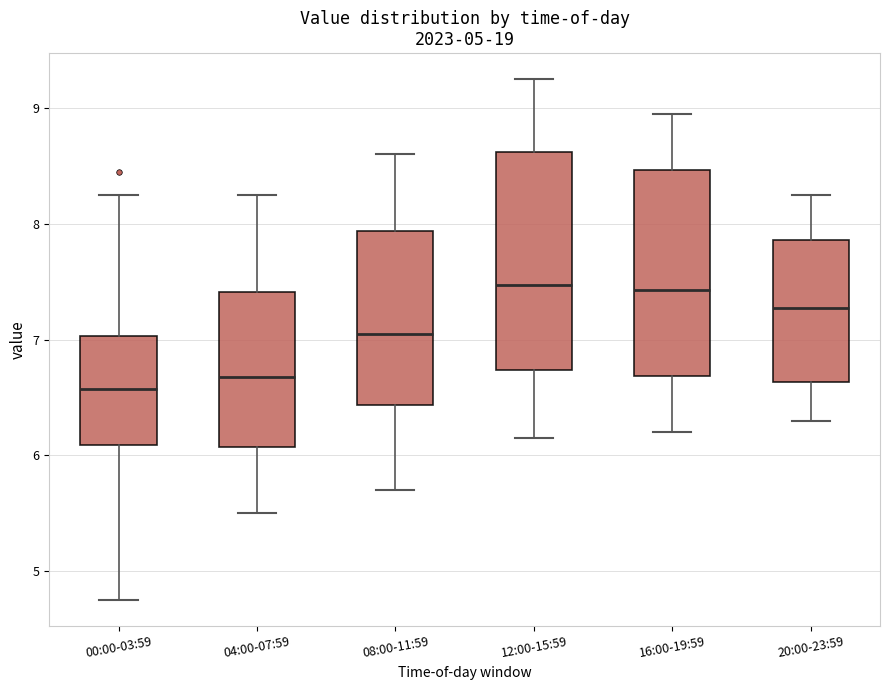

Which box is the tallest, from its lower edge to its upper edge?

12:00-15:59